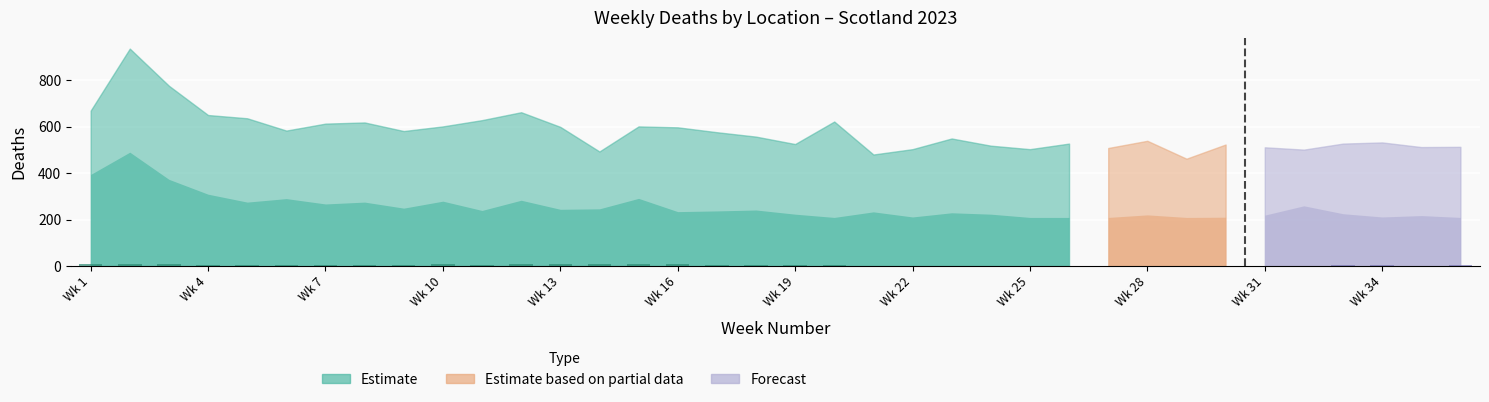

What is the sum of all values?

141.5